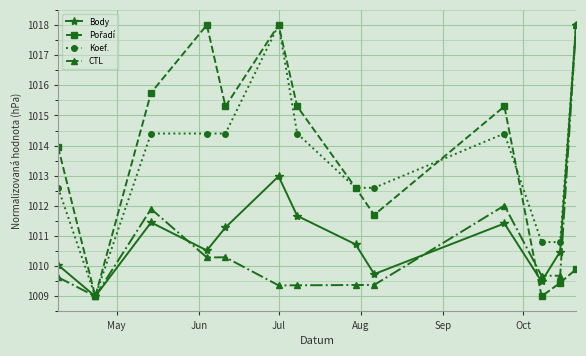

How many distinct data groups are displayed?

4